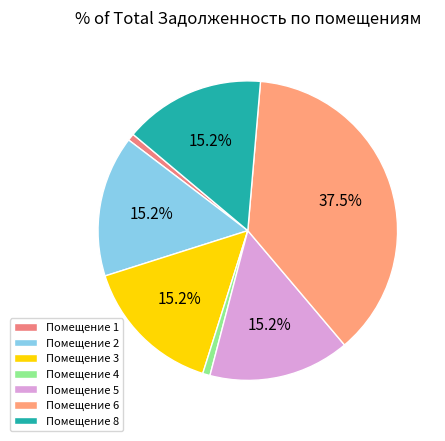

Which slice is the largest?

Помещение 6